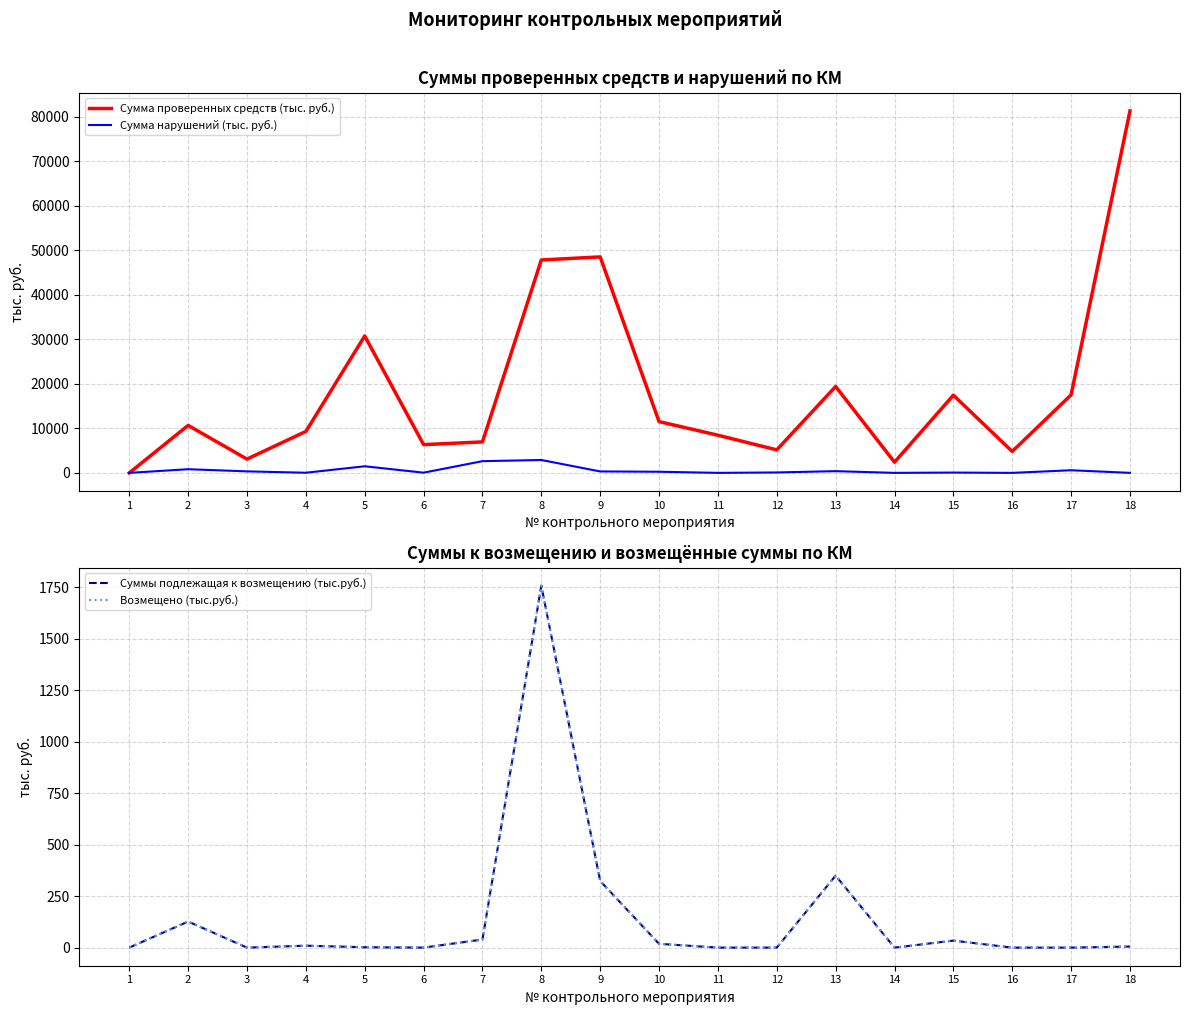

How many interior local peaks does the Сумма нарушений (тыс. руб.) series have?

6